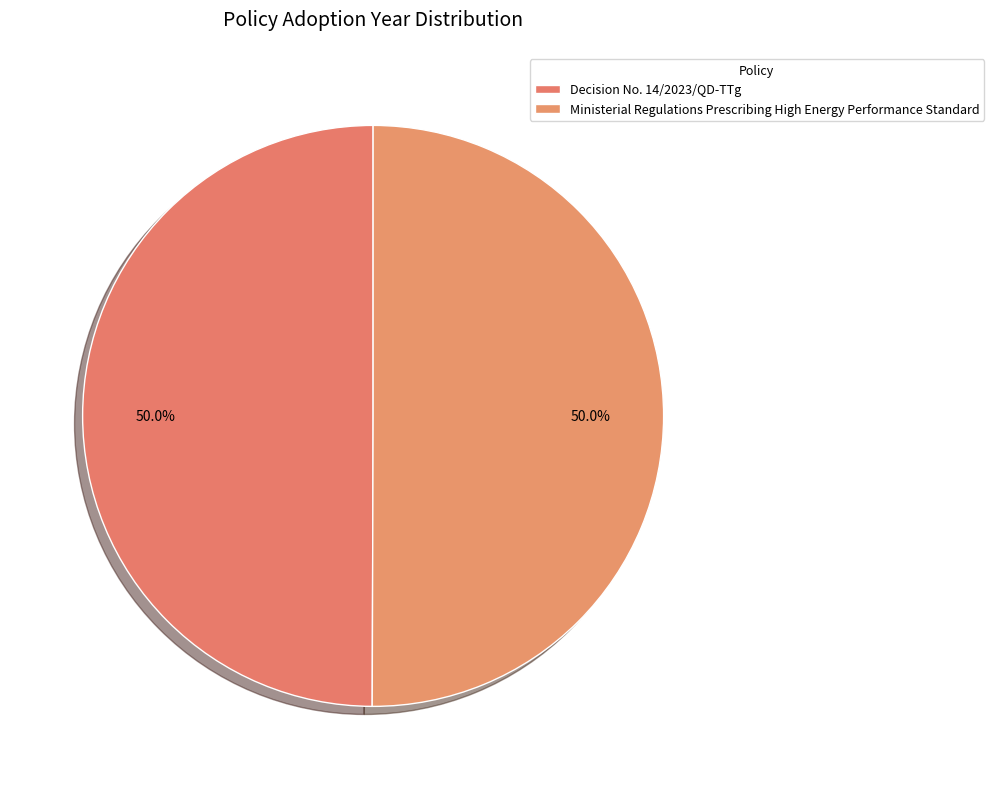

Which slice represents more than half of the pie?

Ministerial Regulations Prescribing High Energy Performance Standard